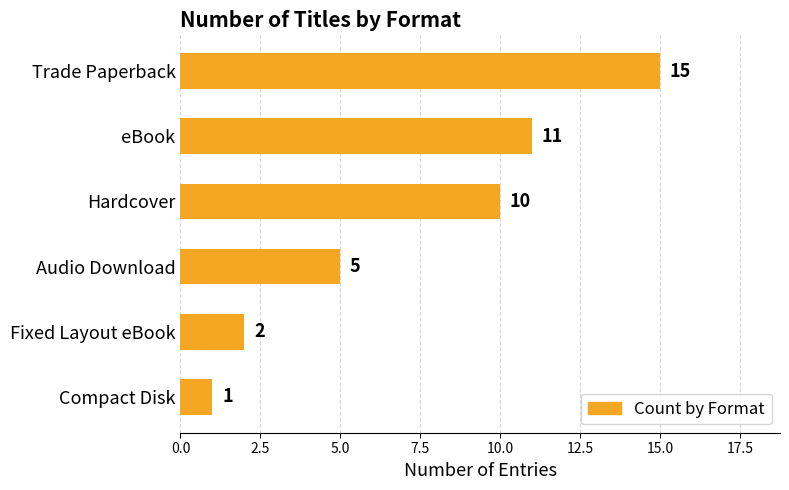

What is the value of the 2nd bar from the top?

11